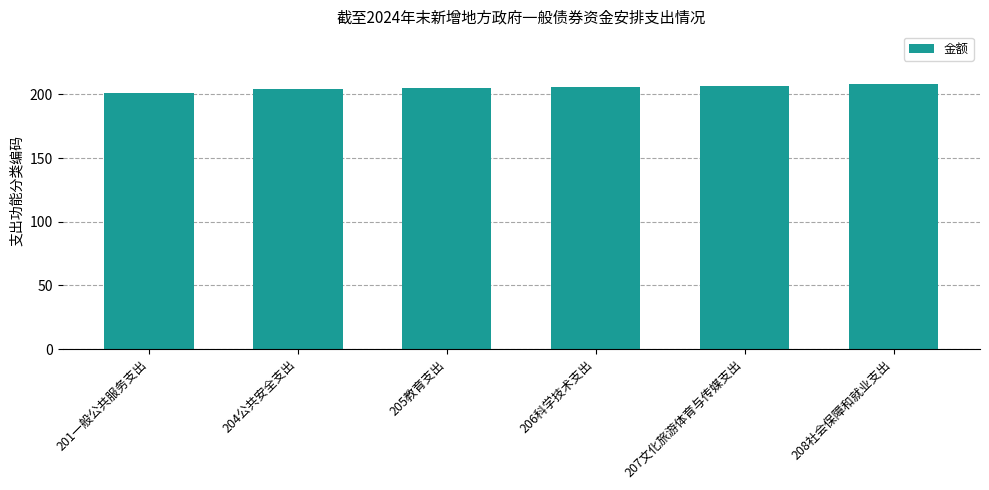

What is the minimum value shown in the chart?

201